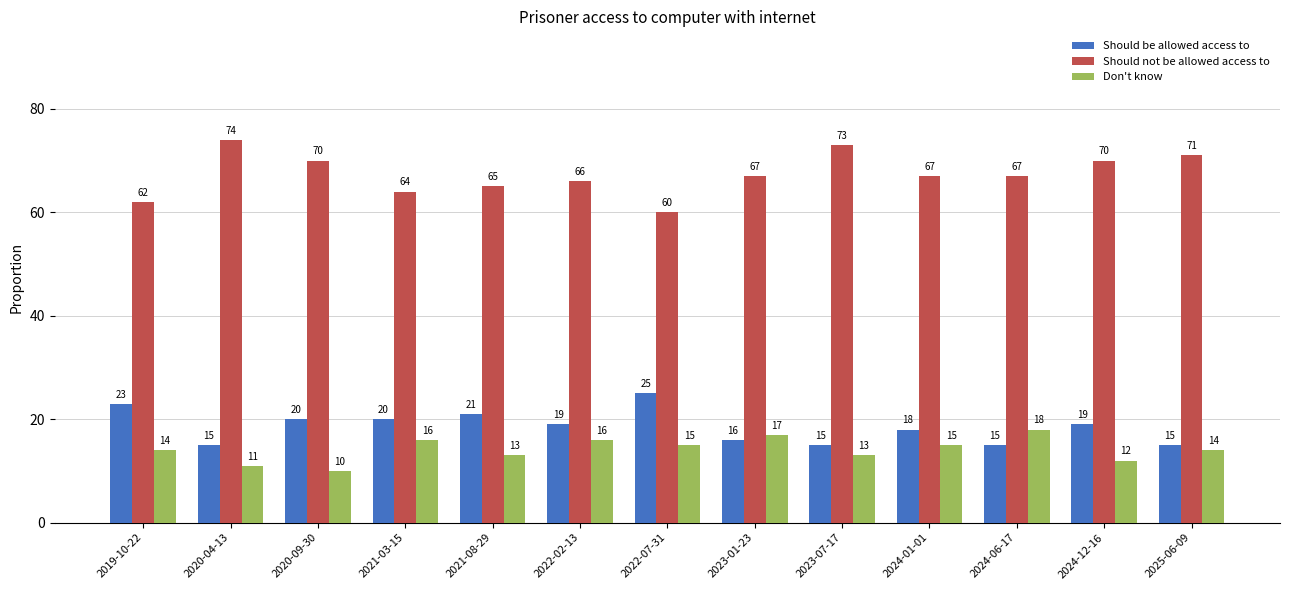

List the series in order of their peak value, highest first.

Should not be allowed access to, Should be allowed access to, Don't know